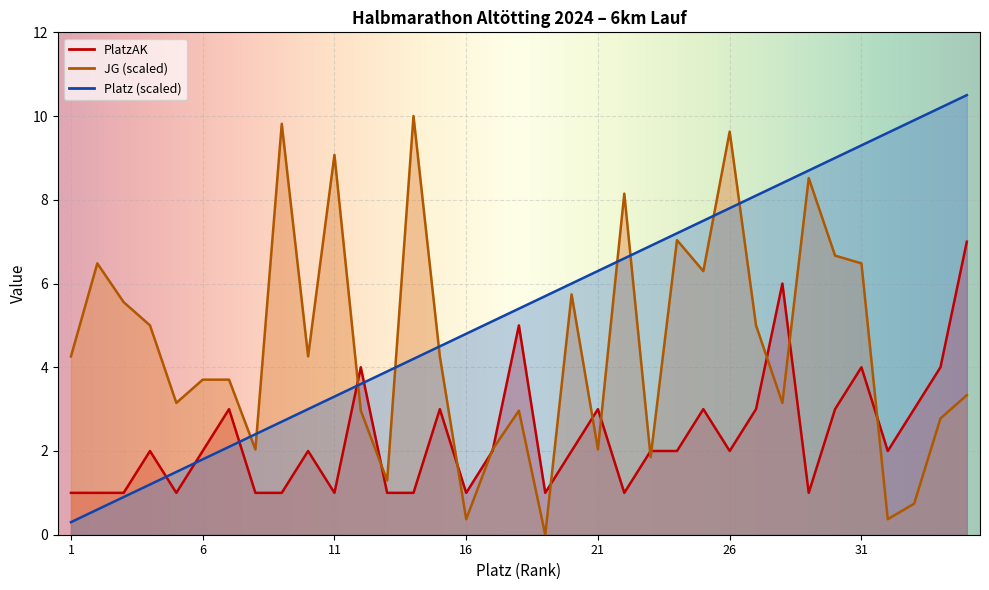

What is the total value across all series at 15?

11.8